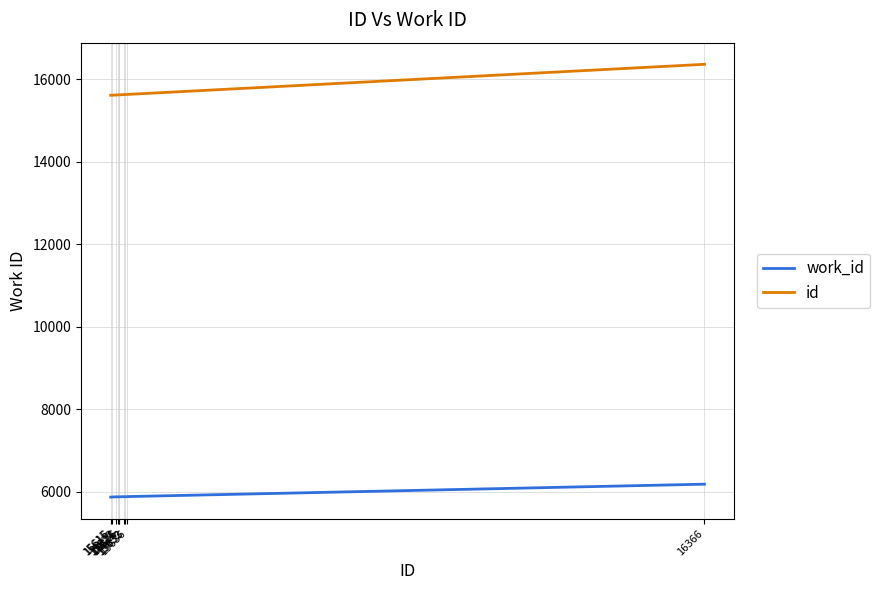

At which label does id reach its peak?

16366